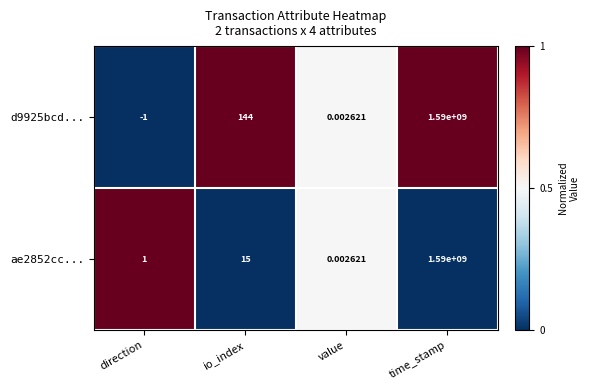

At how many categories does at least one series exceed 0?

4